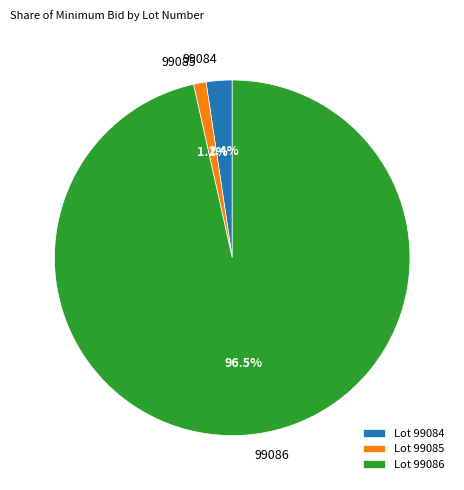

How many slices are in this pie chart?

3